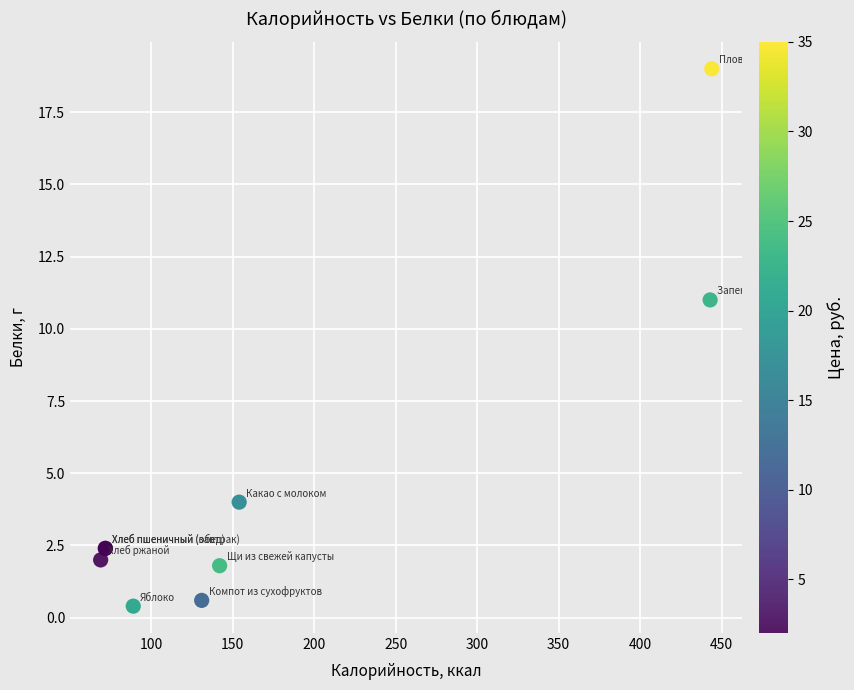

What Y value in the scatter plot is closest to 9?

11.0